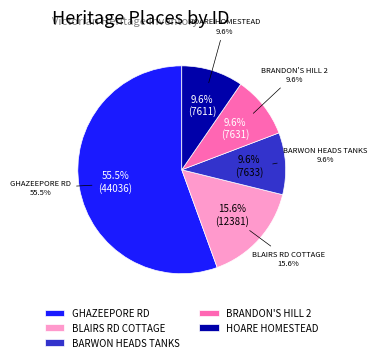

To the nearest percent, what portion does BRANDON'S HILL 2 represent?

10%